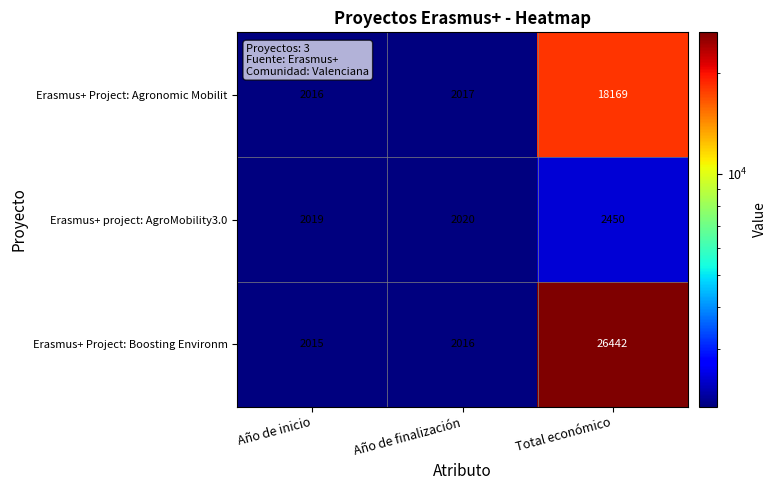

Rank the series by their average value, from highest to lowest.

Erasmus+ Project: Boosting Environm, Erasmus+ Project: Agronomic Mobilit, Erasmus+ project: AgroMobility3.0